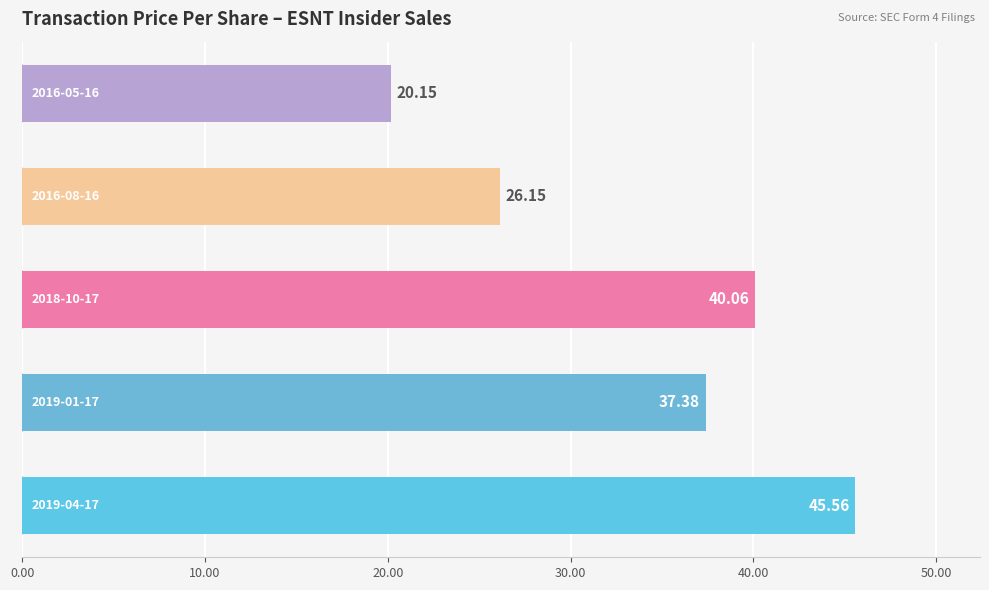

What is the difference between the second highest and minimum values?

19.9